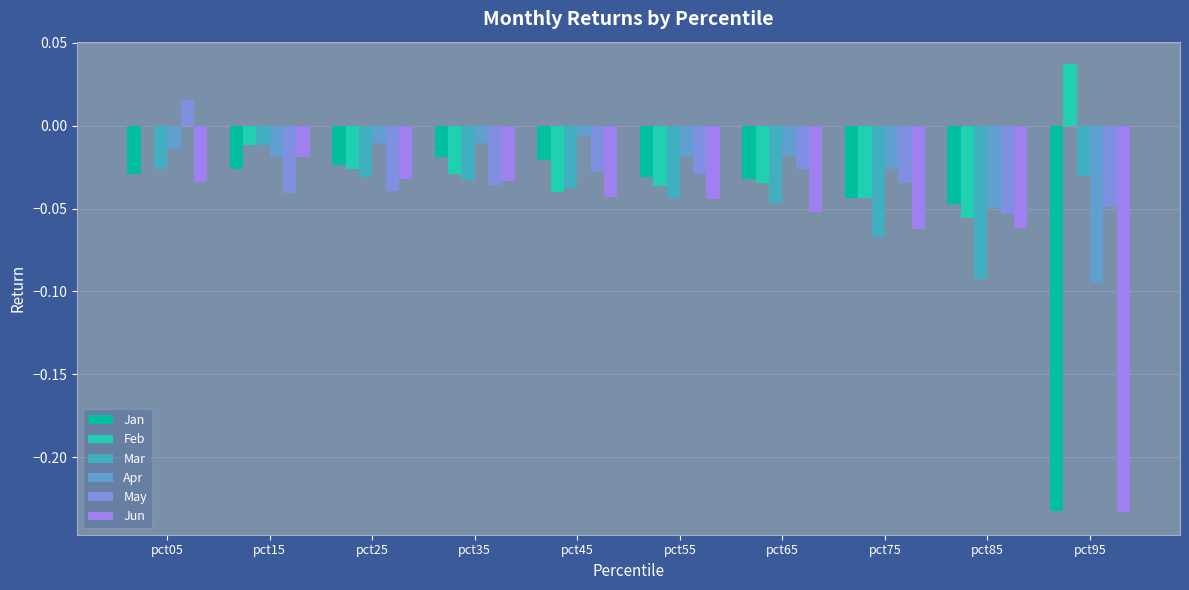

At which category is the sum across all series the highest?

pct05